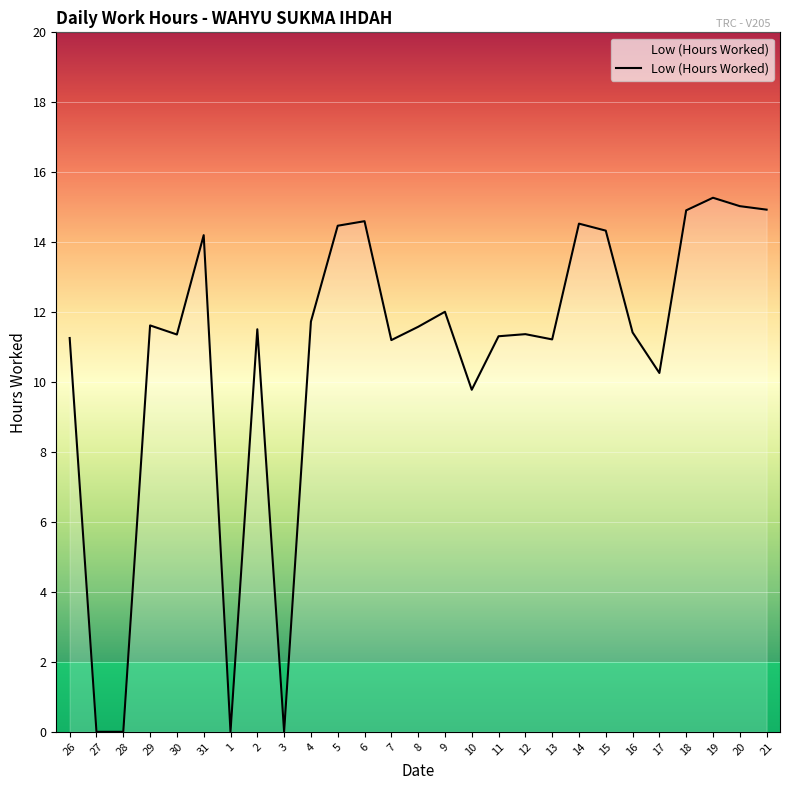

At which category does the chart reach its peak across all series?

19